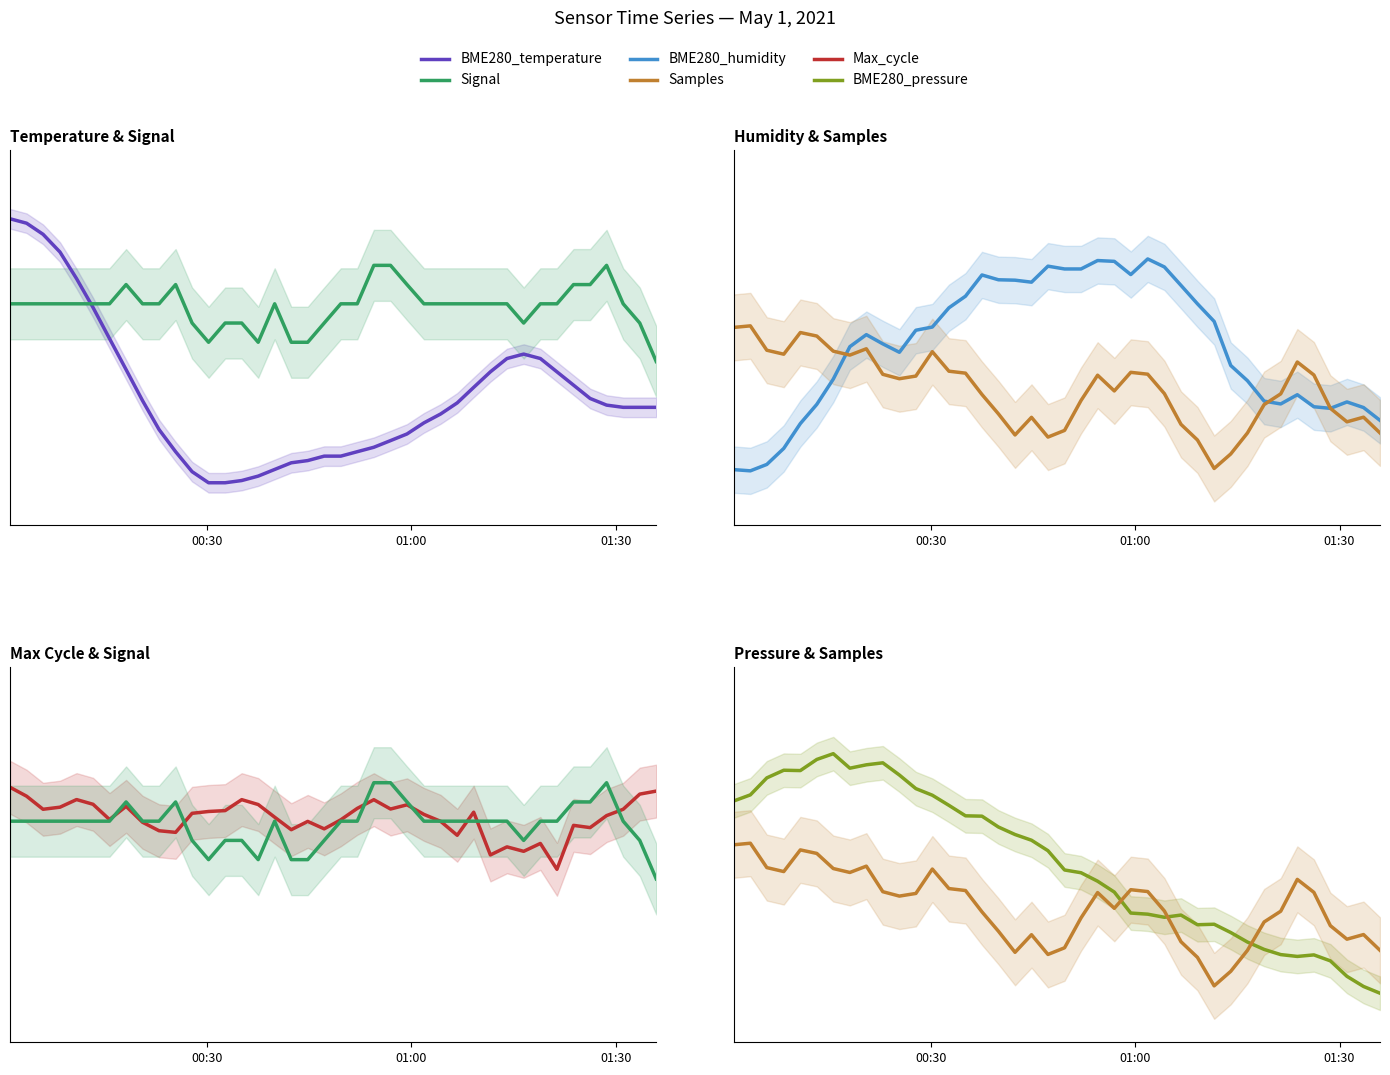

How many data points does each series have?

40